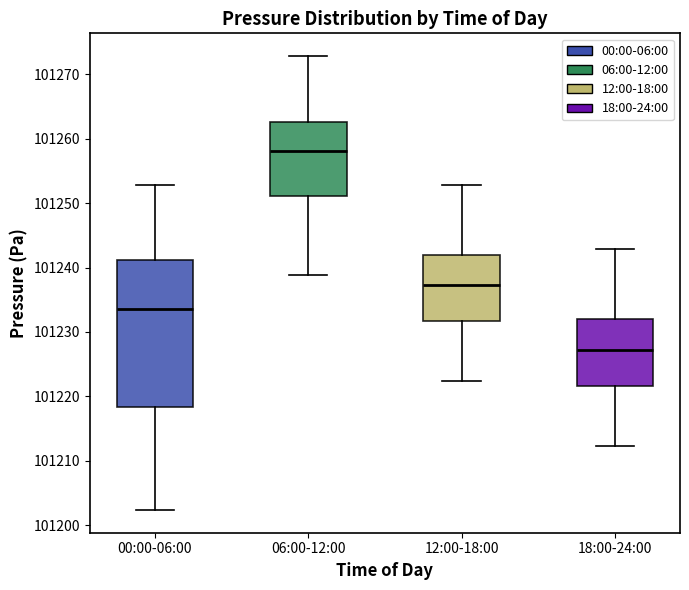

Which box has the lowest median line?

18:00-24:00